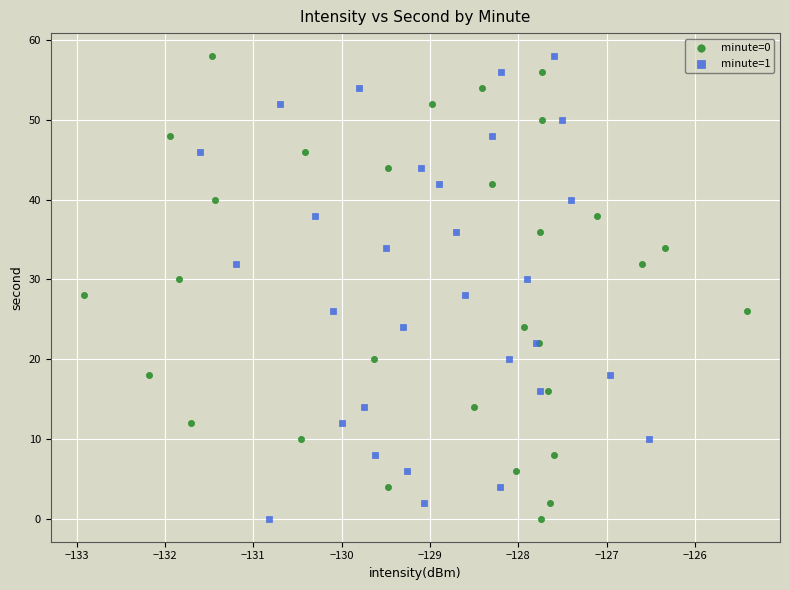

What are all the series names shown in the legend?

minute=0, minute=1